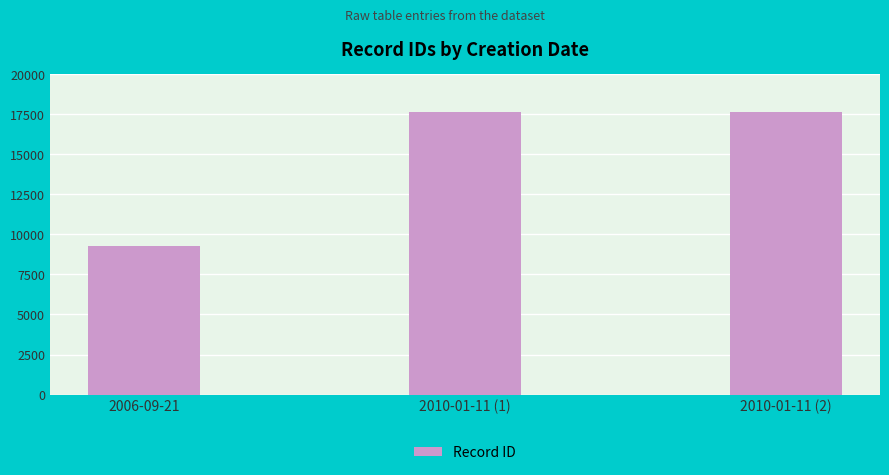

What is the minimum value shown in the chart?

9286